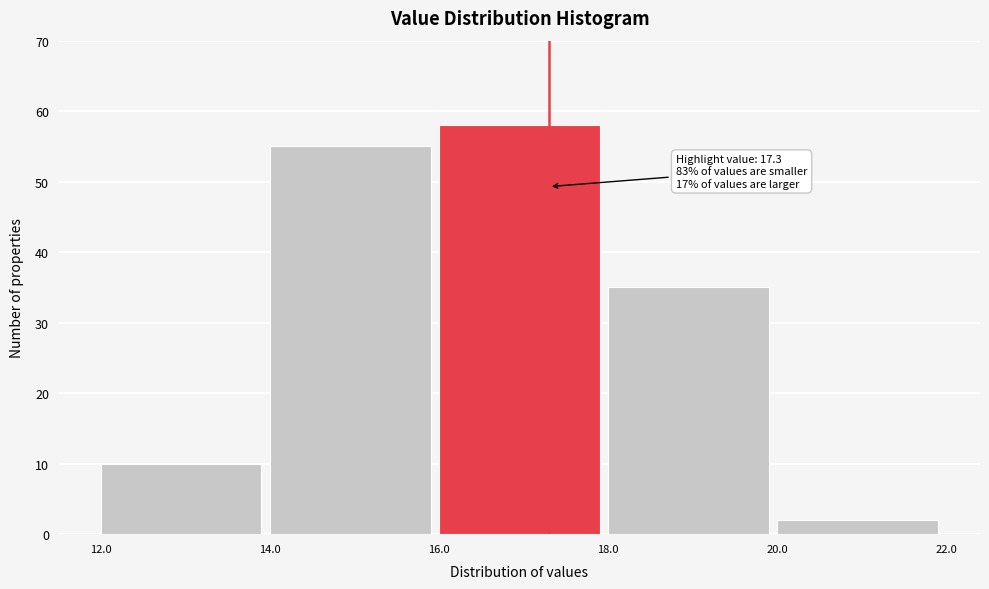

Over which range of the x-axis is the bar tallest?

16.0 to 18.0